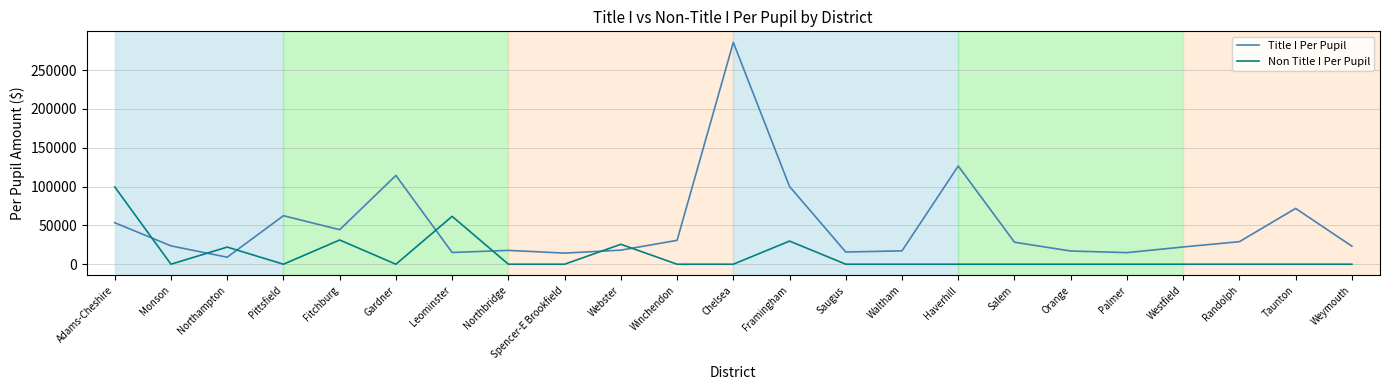

Where do Non Title I Per Pupil and Title I Per Pupil first cross each other?

Adams-Cheshire and Monson